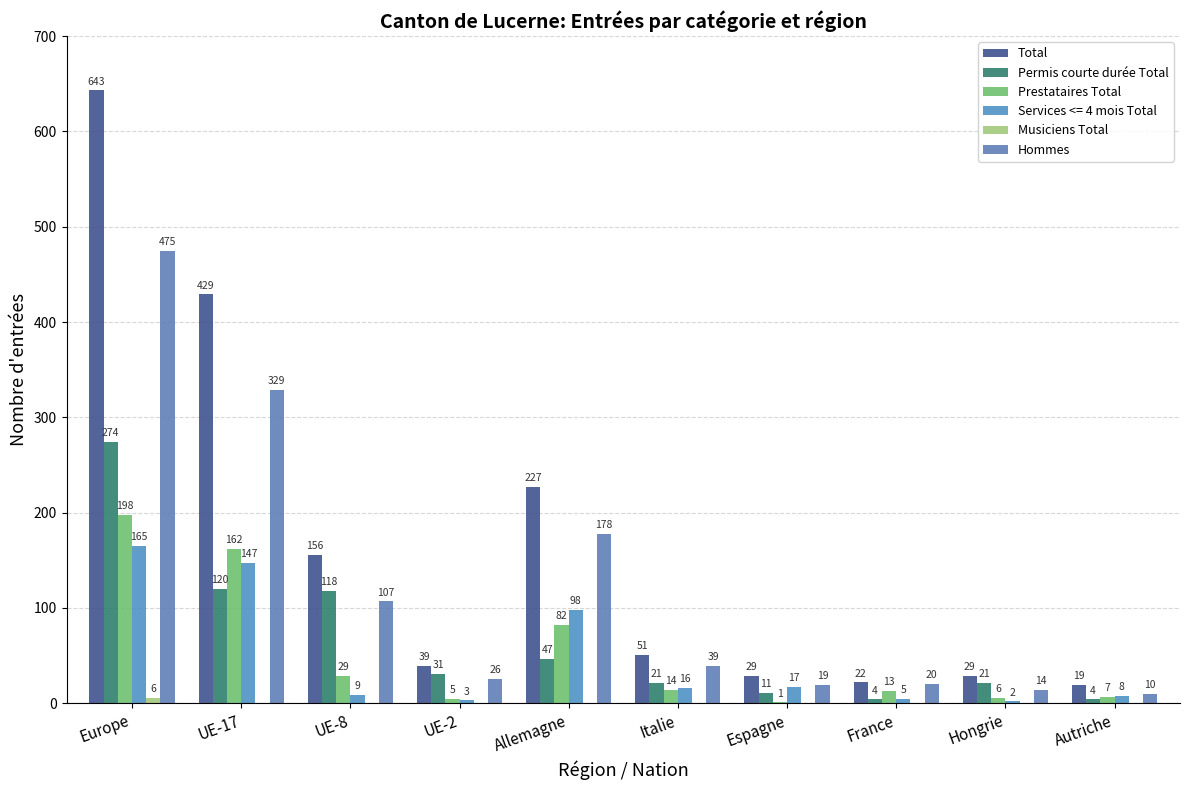

What is the difference between the maximum and minimum values in the Permis courte durée Total series?

270